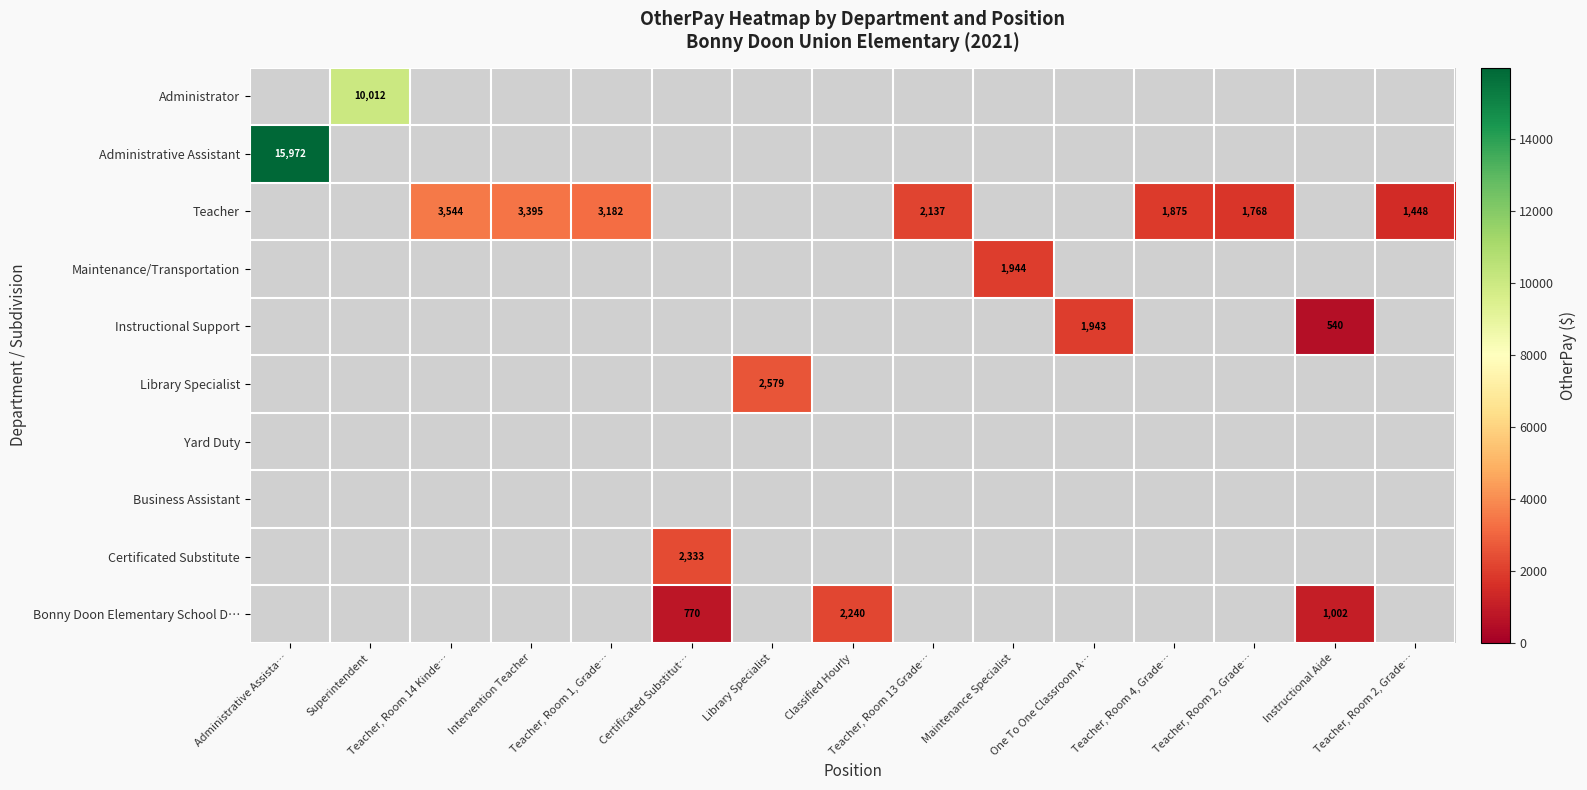

Count the number of categories in the chart.

15